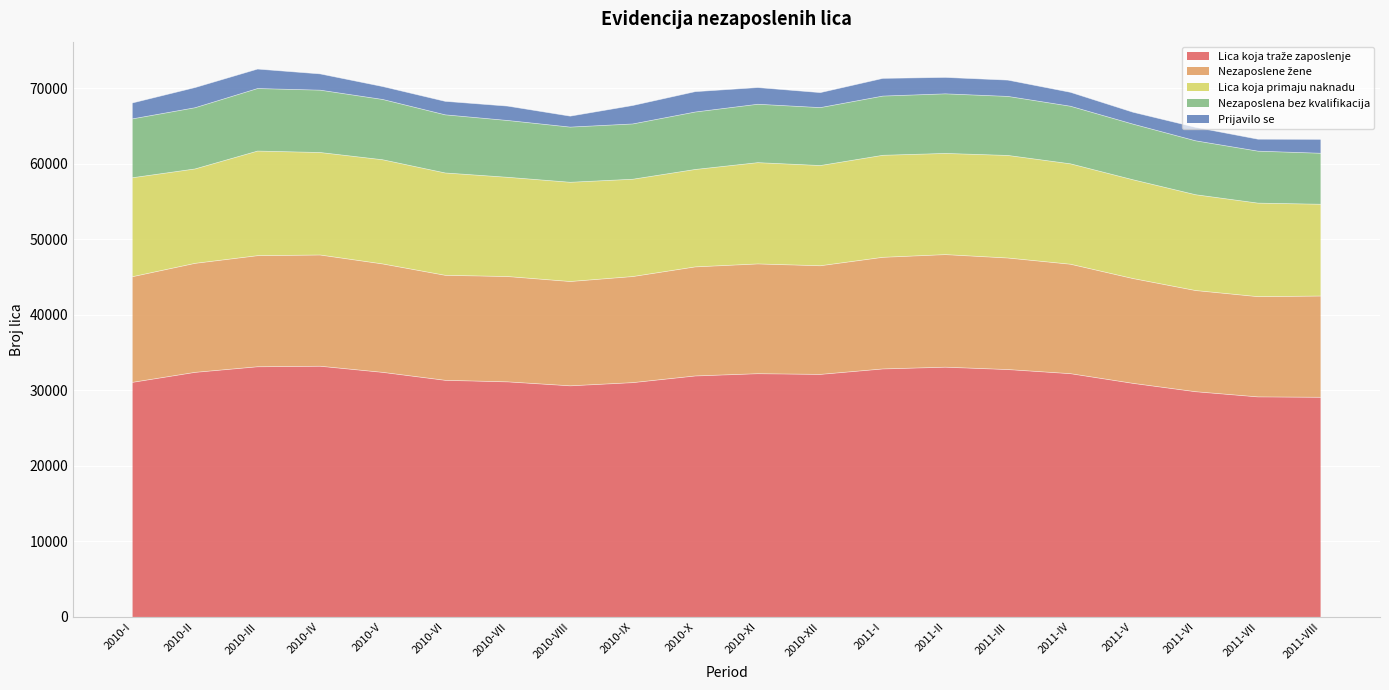

At which label does Nezaposlene žene reach its minimum?

2011-VII